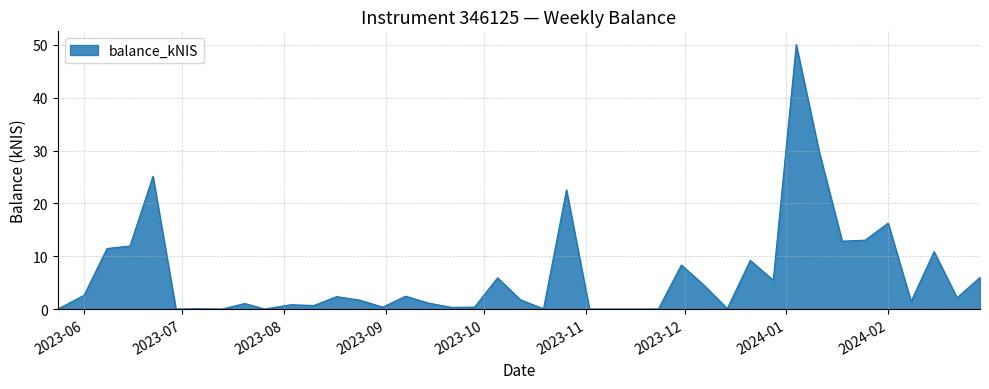

What is the difference between the maximum and minimum values?

50.1